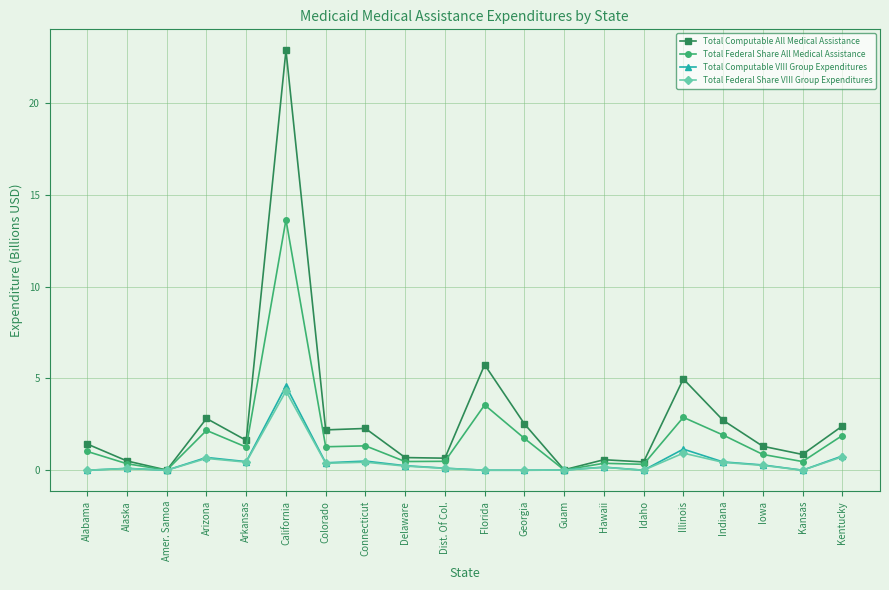

Which series has the largest total across all categories?

Total Computable All Medical Assistance